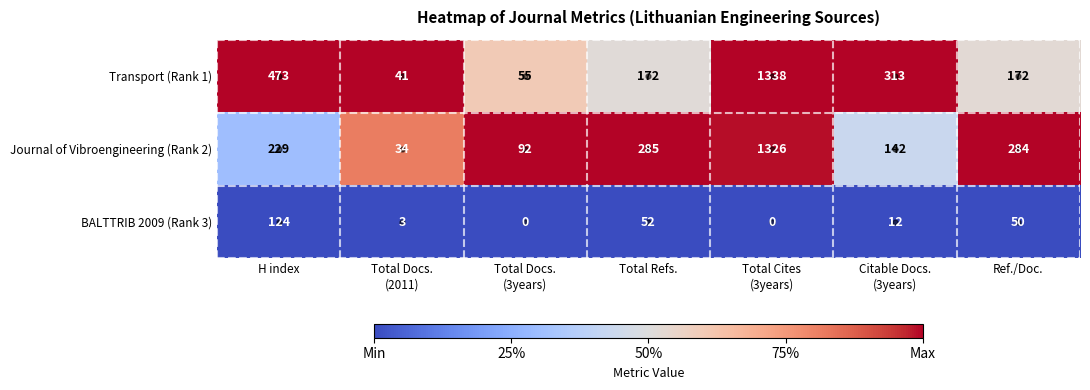

Which series has the widest spread of values?

Transport (Rank 1)